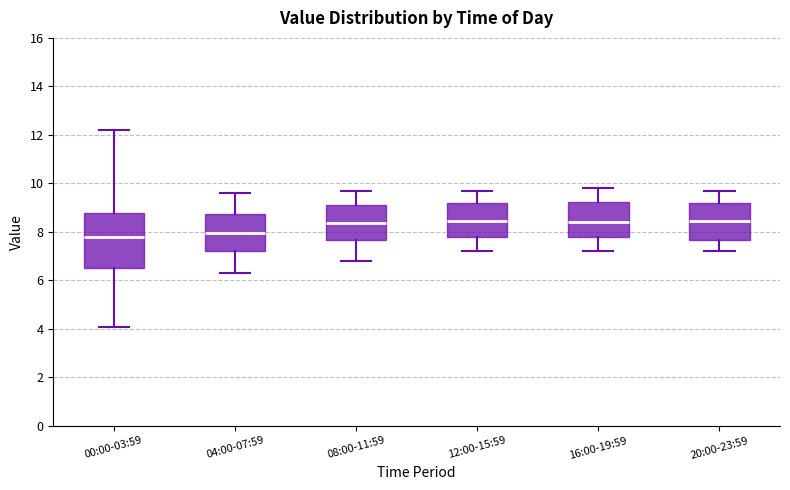

Reading left to right, read every box against the y-axis: the position of its median line, the range the box covers, and the ends of its whiskers. The values are not printed on the chart, so give them approximately, as read against the axis.

00:00-03:59: median 7.8, box 6.6 to 8.8, whiskers 4.0 to 12.2
04:00-07:59: median 8.0, box 7.2 to 8.8, whiskers 6.4 to 9.6
08:00-11:59: median 8.4, box 7.6 to 9.2, whiskers 6.8 to 9.8
12:00-15:59: median 8.4, box 7.8 to 9.2, whiskers 7.2 to 9.8
16:00-19:59: median 8.4, box 7.8 to 9.2, whiskers 7.2 to 9.8
20:00-23:59: median 8.4, box 7.6 to 9.2, whiskers 7.2 to 9.8